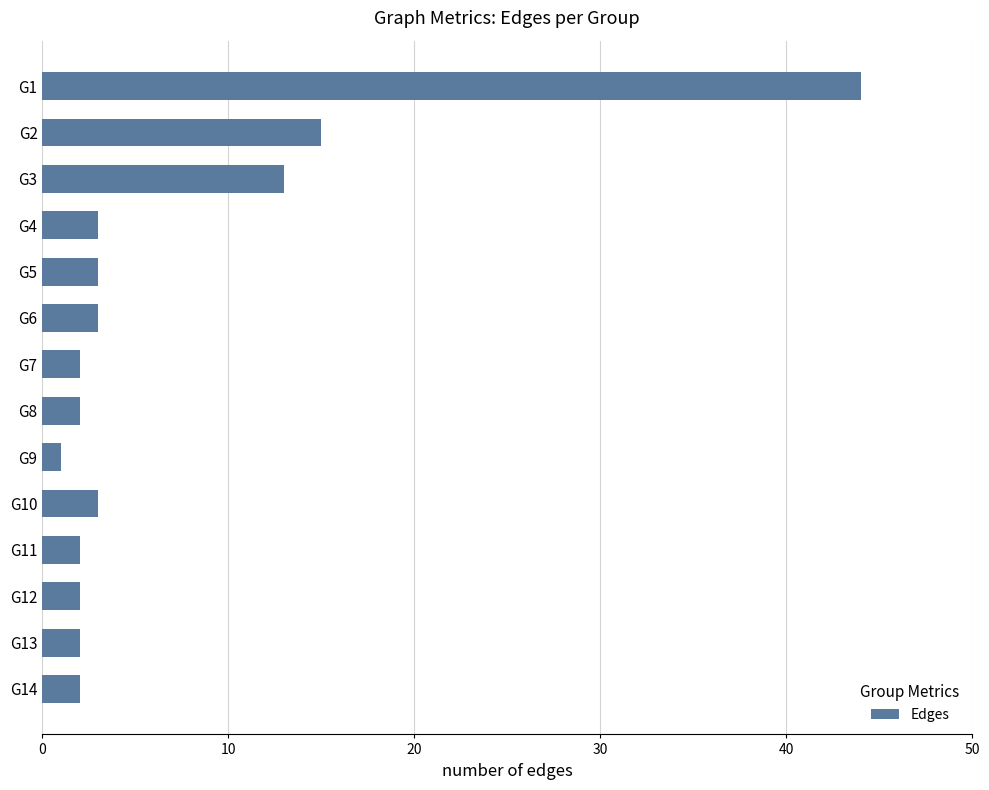

Reading top to bottom, transcribe all the data shown in this chart.

G1=44	G2=15	G3=13	G4=3	G5=3	G6=3	G7=2	G8=2	G9=1	G10=3	G11=2	G12=2	G13=2	G14=2